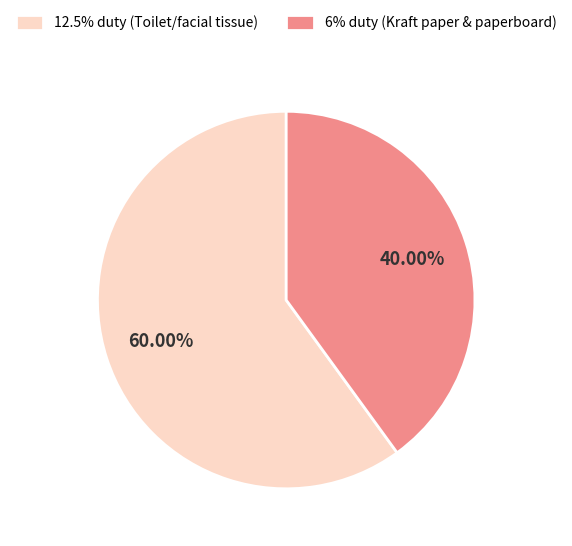

What percentage is the 6% duty (Kraft paper & paperboard) slice, to the nearest percent?

40%